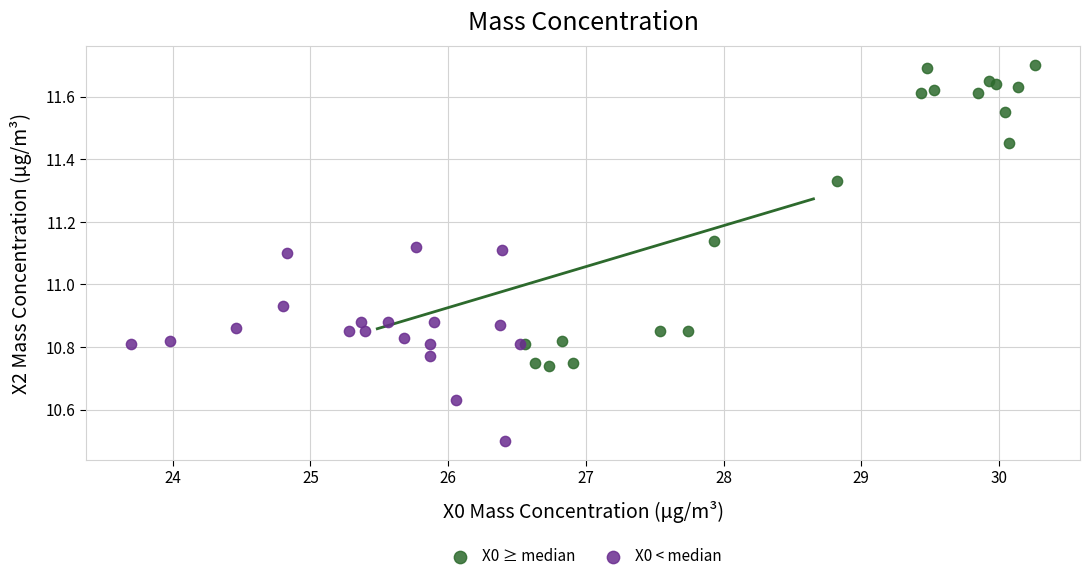

Which series reaches the minimum Y coordinate?

X0 < median